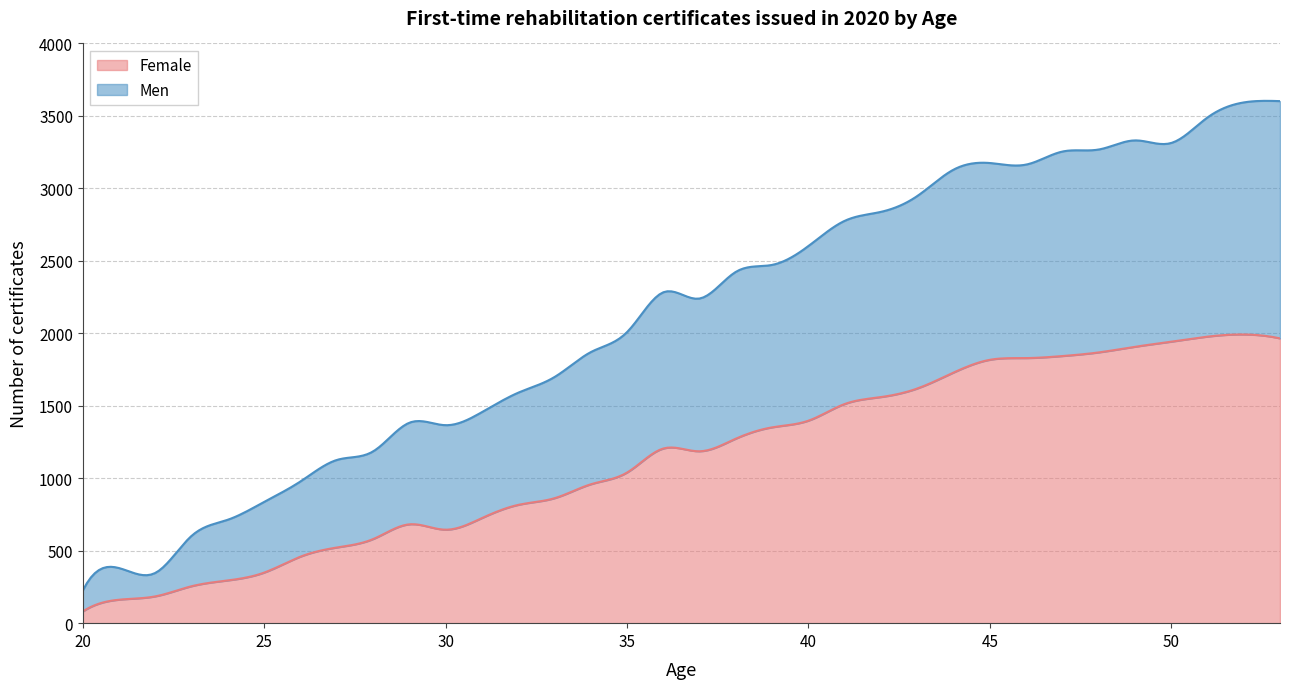

What is the minimum value shown in the chart?

81